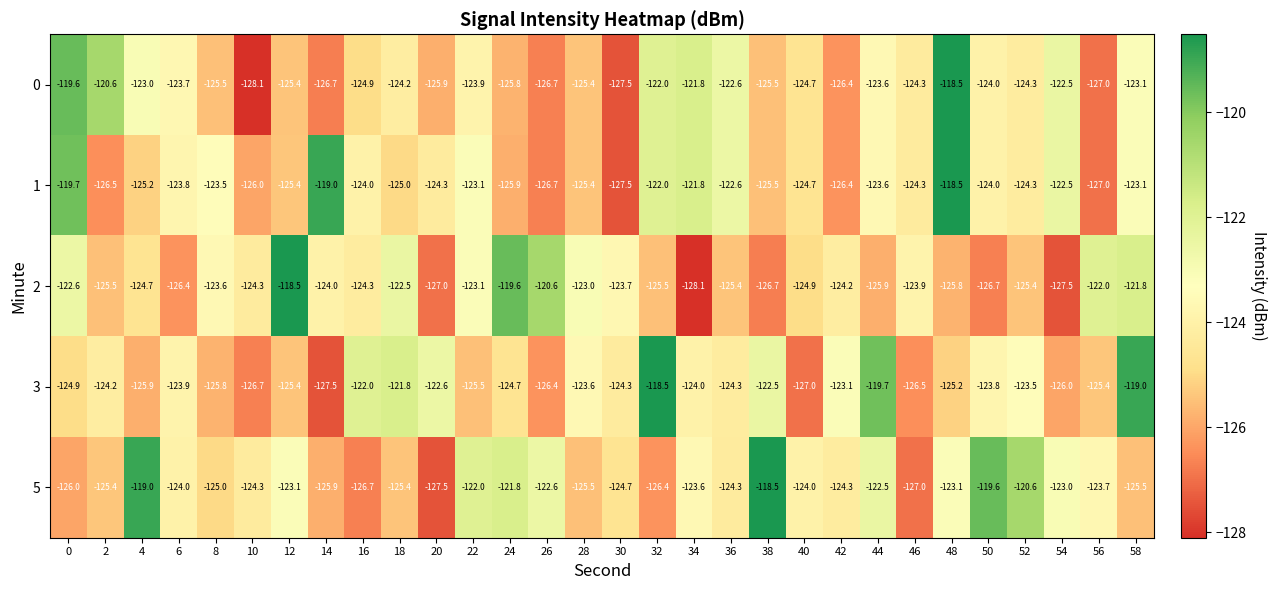

What is the difference between the 0 values at 22 and 36?

1.3